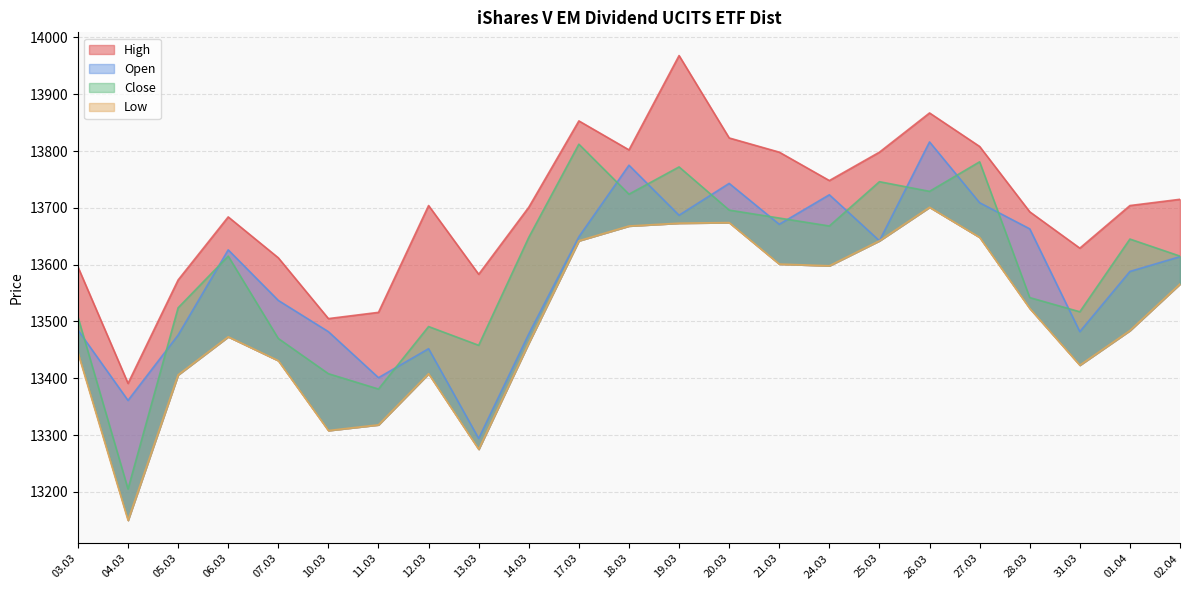

True or false: Close has more than 1 points higher than both neighbors.

True